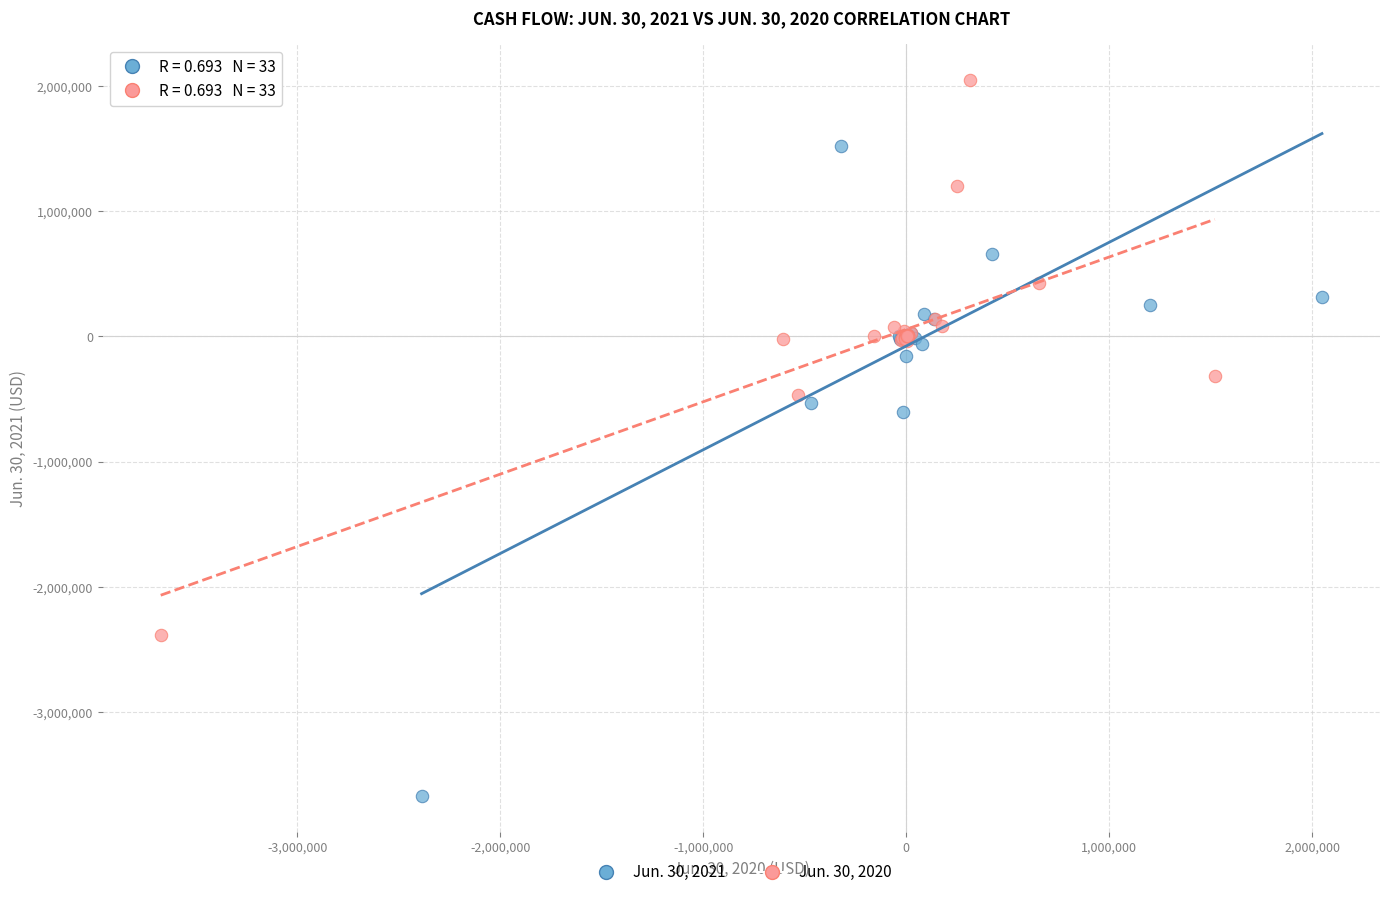

What are all the series names shown in the legend?

Jun. 30, 2021, Jun. 30, 2020